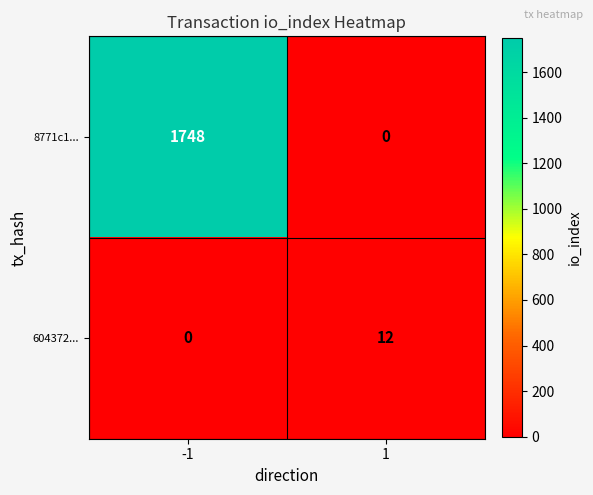

Which series has the largest total across all categories?

8771c1...